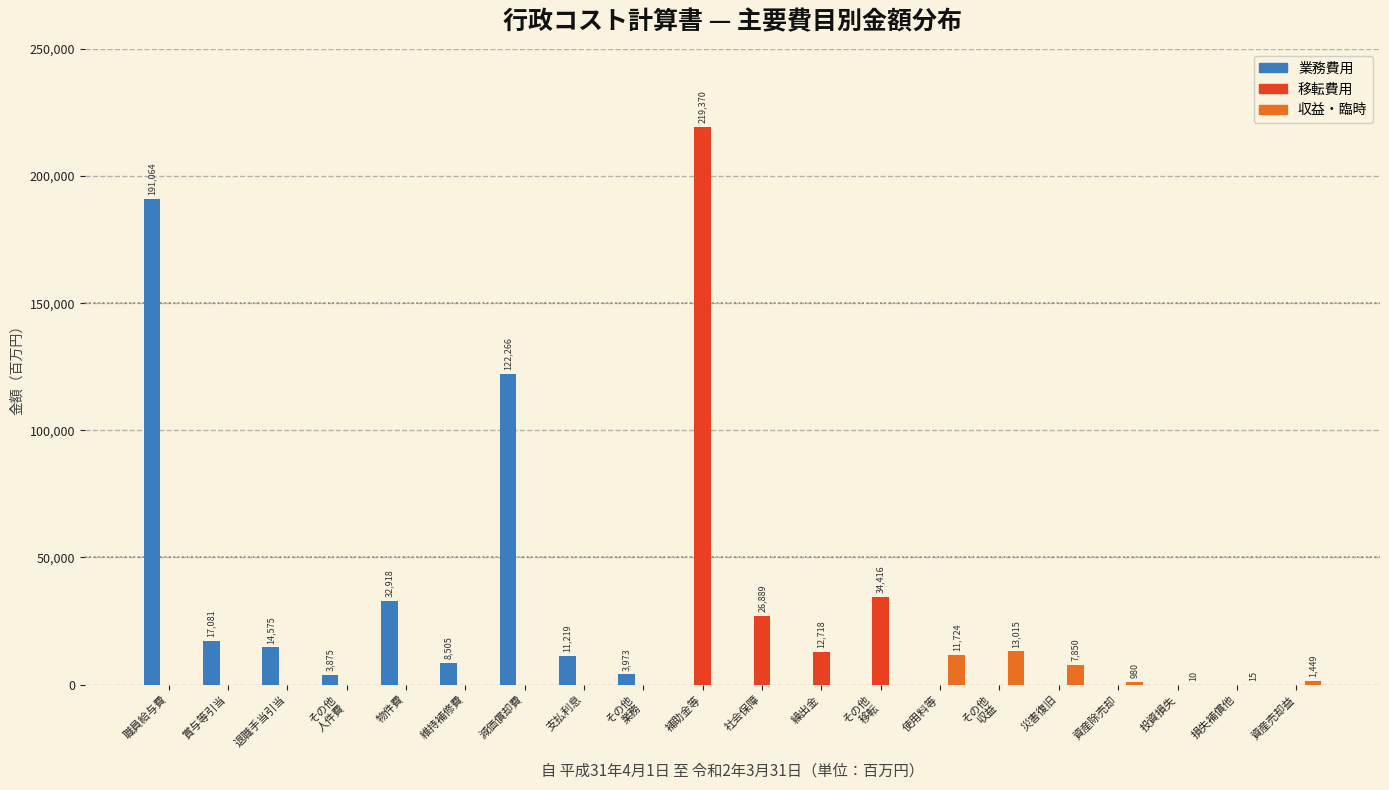

What is the highest value of the 業務費用 series?

191064